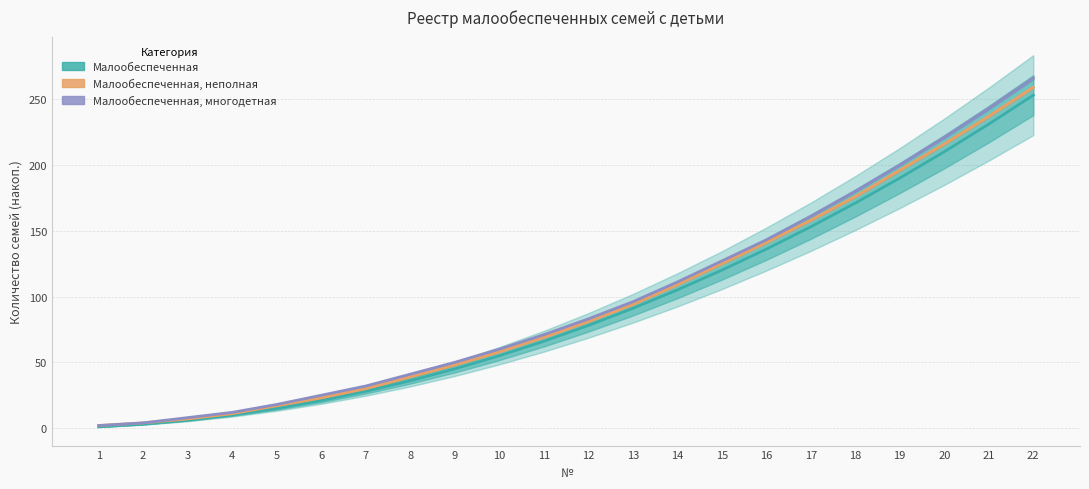

What are all the series names shown in the legend?

Малообеспеченная, Малообеспеченная, неполная, Малообеспеченная, многодетная